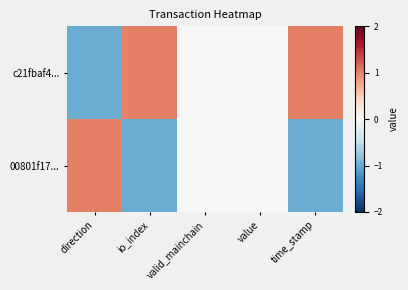

Reading left to right, transcribe all the data shown in this chart.

c21fbaf4...: direction=-1	io_index=1	valid_mainchain=0	value=0	time_stamp=1
00801f17...: direction=1	io_index=-1	valid_mainchain=0	value=0	time_stamp=-1